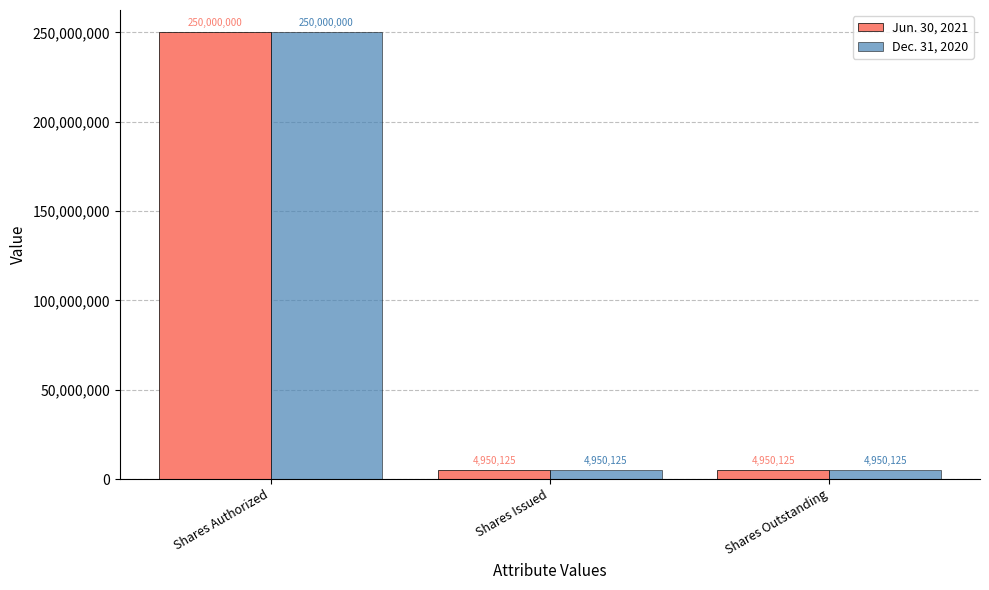

Is the value of Dec. 31, 2020 at Shares Issued greater than the value of Jun. 30, 2021 at Shares Authorized?

No